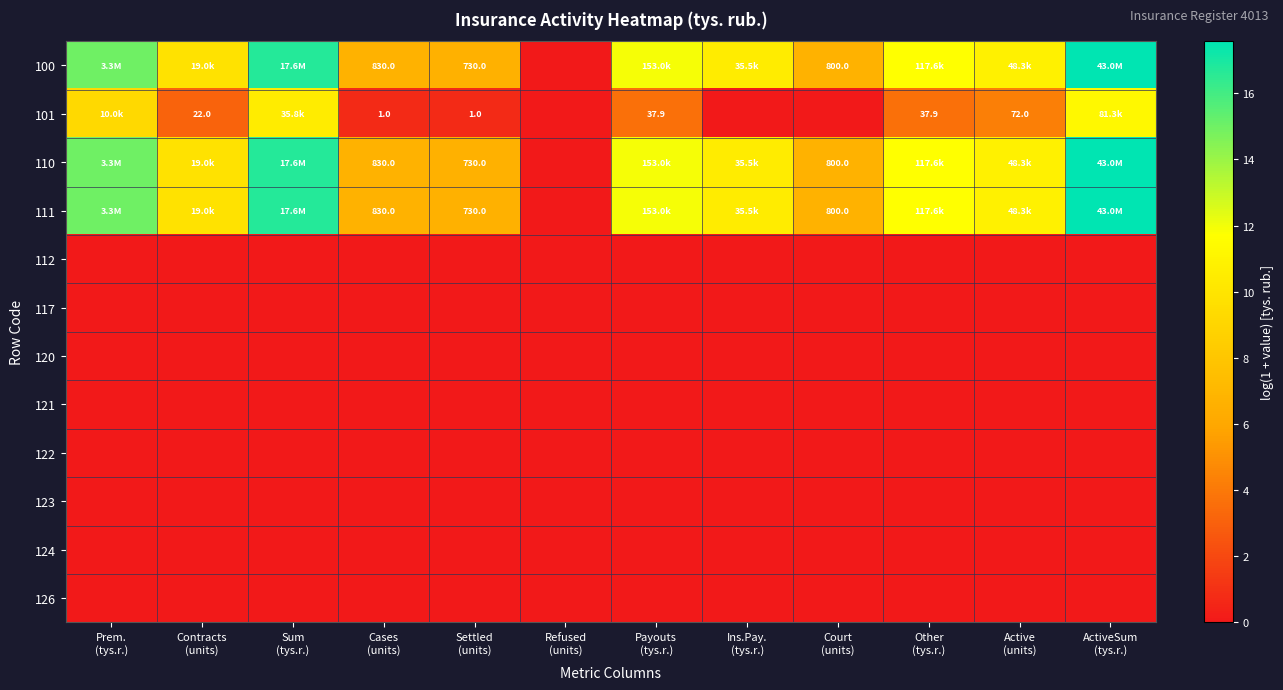

At which category does the chart reach its peak across all series?

ActiveSum
(tys.r.)